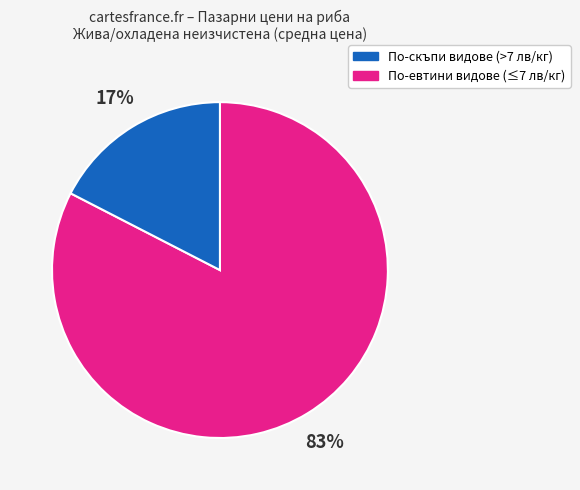

How many segments does this pie chart have?

2